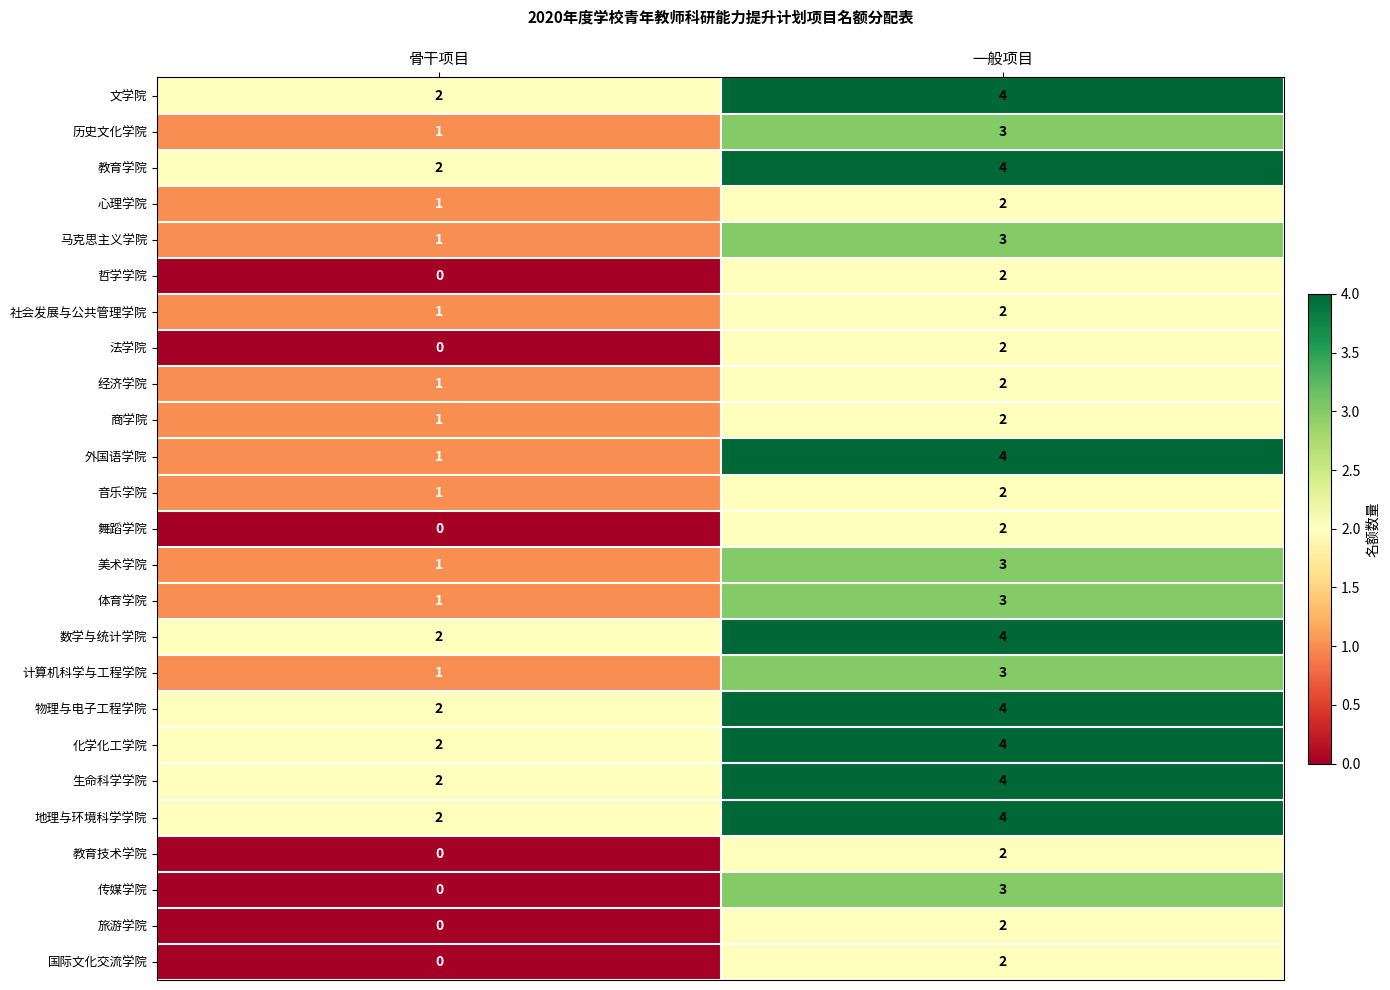

What is the sum of all 美术学院 values?

4